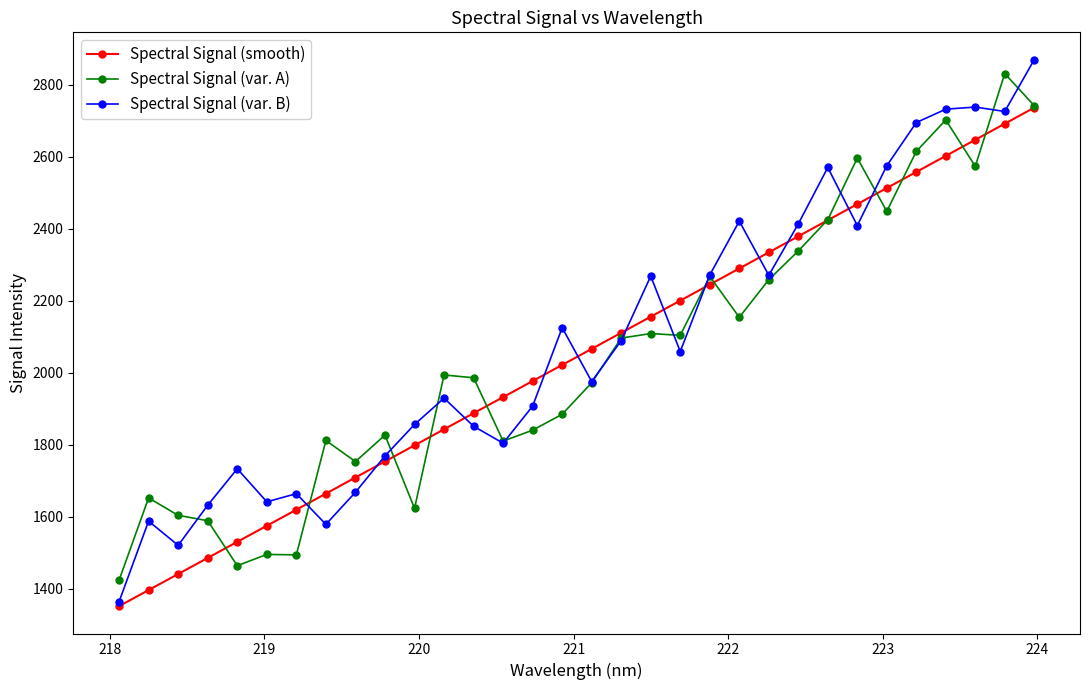

True or false: Spectral Signal (smooth) has more than 0 interior local peaks.

False